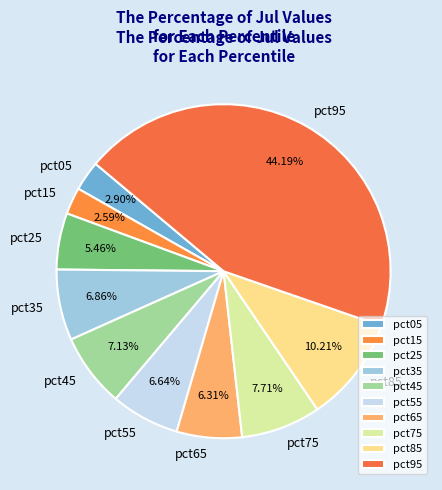

How much of the chart is everything except pct45?

92.9%